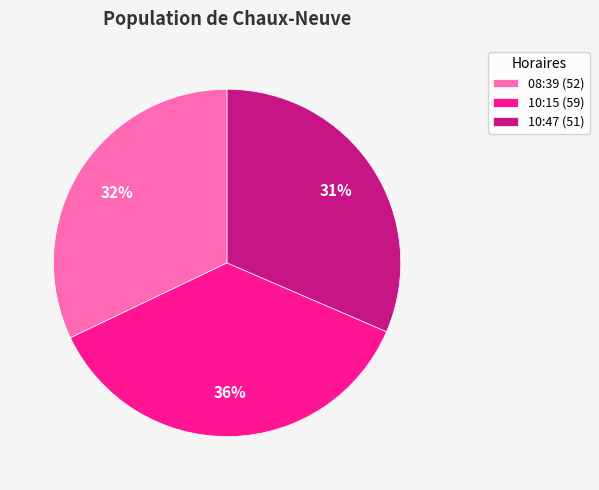

Is the sum of 10:47 (51) and 08:39 (52) greater than half?

Yes